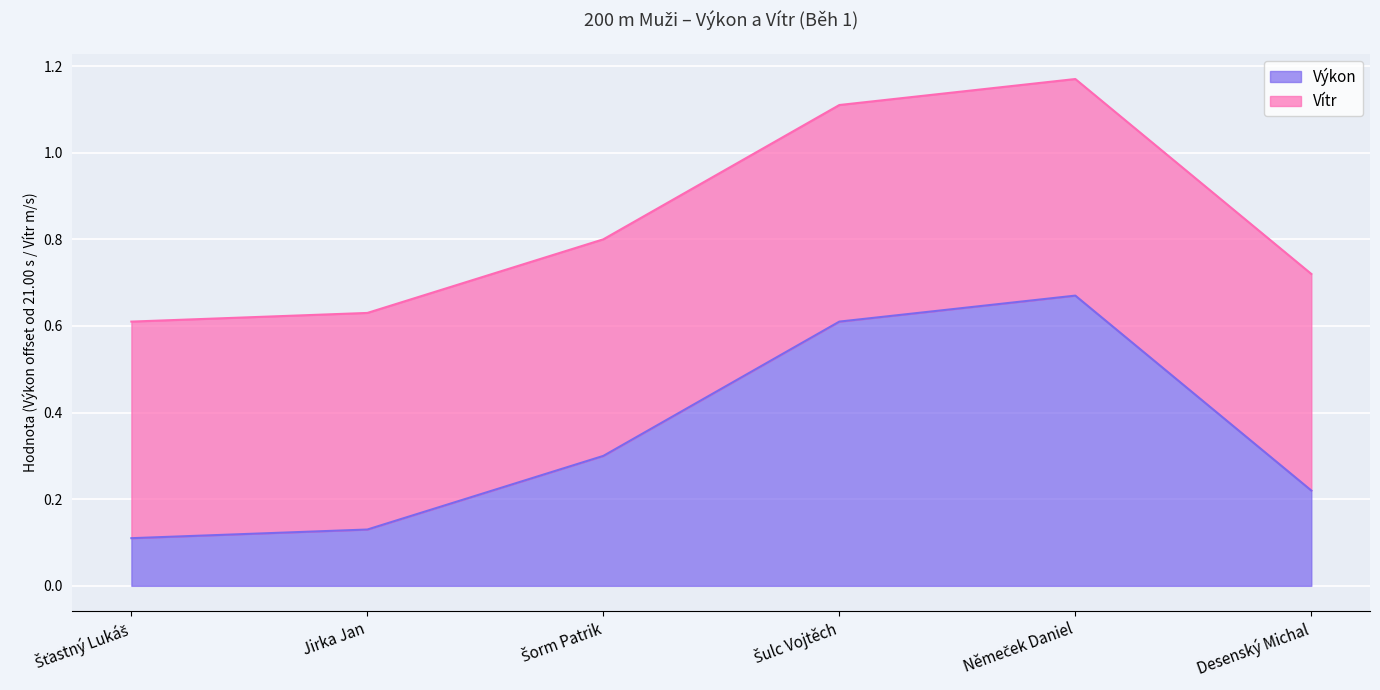

What is the label of the 3rd point from the left?

Šorm Patrik